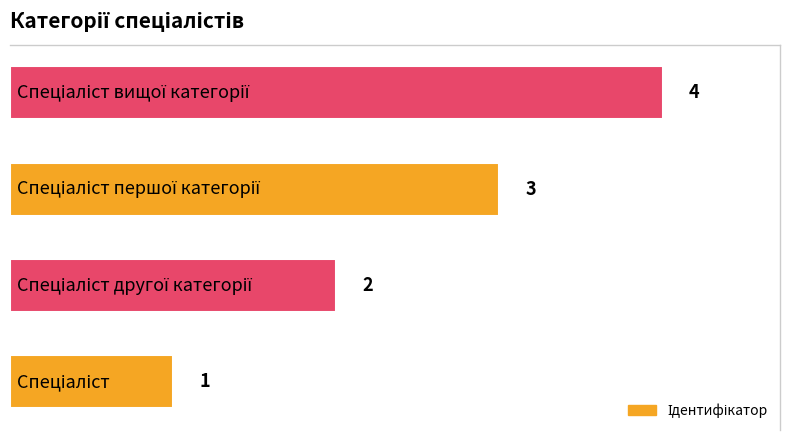

What is the difference between the maximum and minimum values?

3